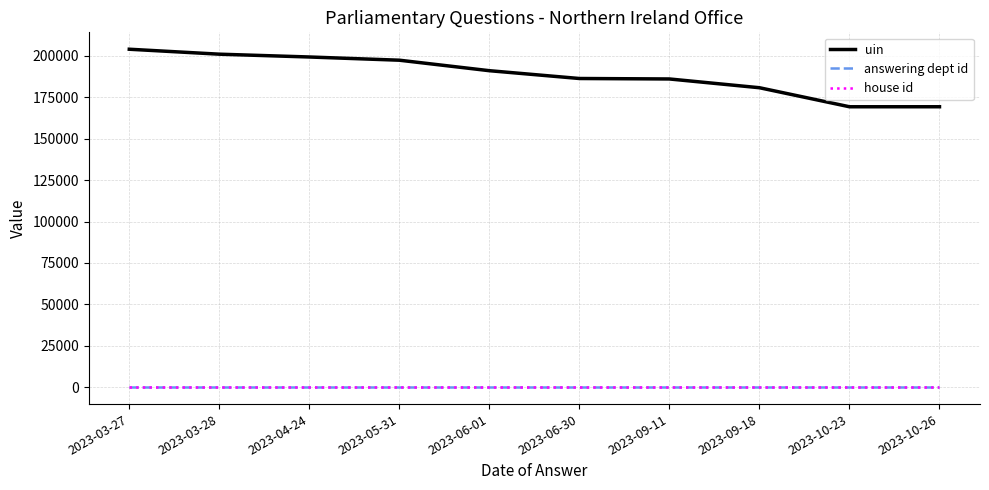

What is the sum of the house id values at 2023-03-28 and 2023-04-24?

2